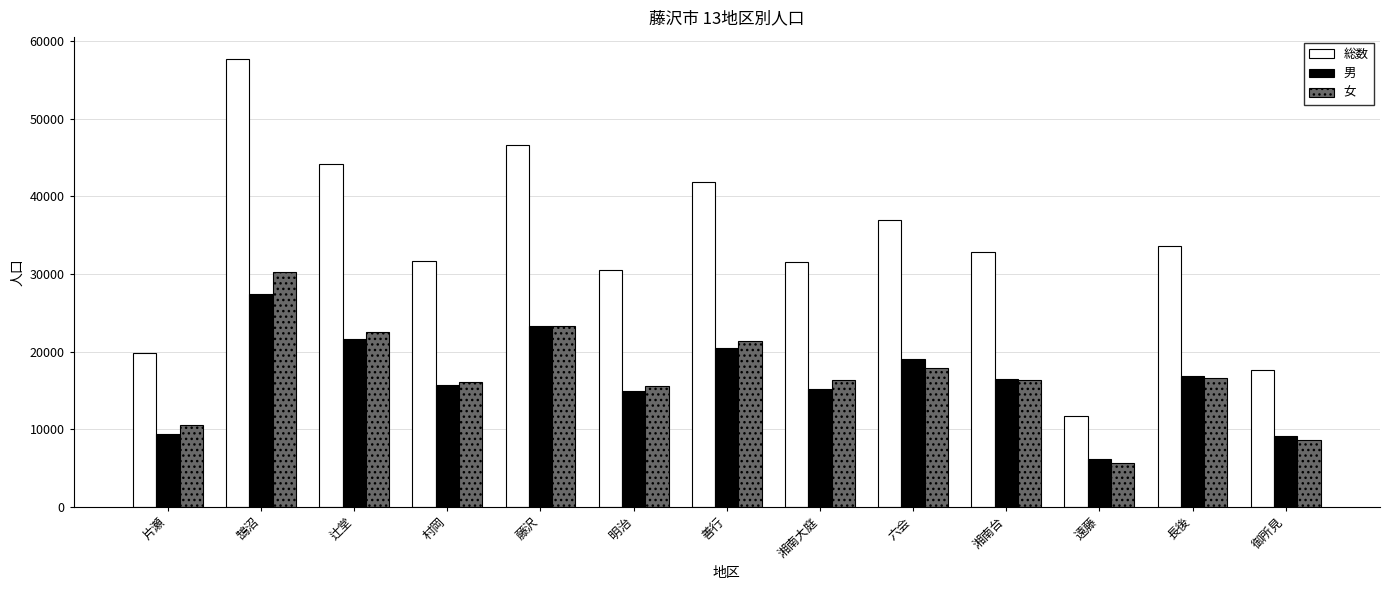

The 女 series shows 10501 at 片瀬. True or false?

True